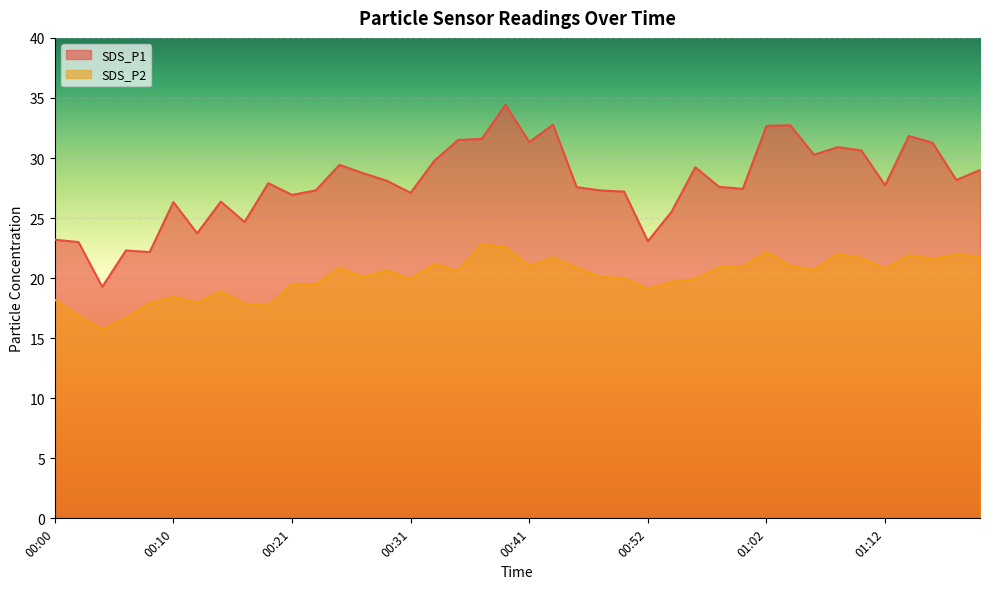

Reading right to left, what are all the values shown in this chart?

SDS_P1: 29.0	28.2	31.3	31.8	27.7	30.6	30.9	30.3	32.7	32.7	27.4	27.6	29.2	25.5	23.1	27.2	27.3	27.6	32.8	31.3	34.4	31.6	31.5	29.8	27.1	28.1	28.7	29.4	27.3	26.9	27.9	24.7	26.4	23.7	26.3	22.2	22.3	19.3	23.0	23.2
SDS_P2: 21.8	22.0	21.6	21.9	20.8	21.7	22.0	20.7	21.0	22.2	21.0	20.9	19.9	19.7	19.1	20.0	20.1	20.9	21.7	21.0	22.6	22.8	20.6	21.2	19.9	20.6	20.1	20.9	19.5	19.5	17.7	17.9	18.9	18.0	18.4	17.9	16.7	15.7	16.9	18.2